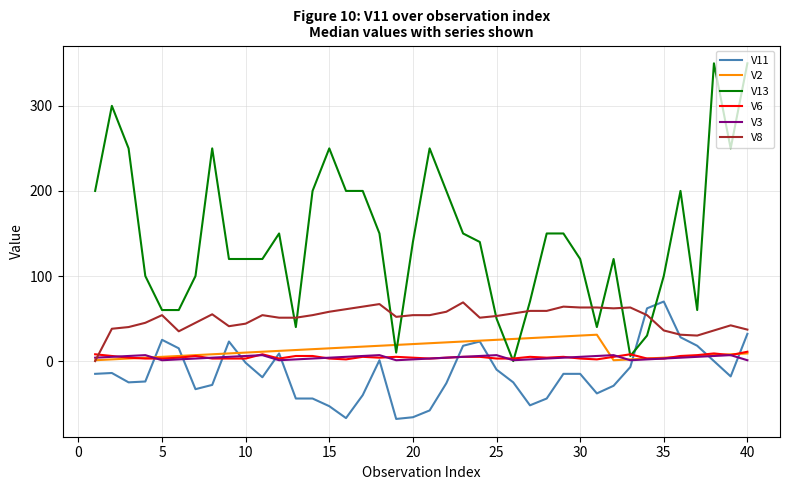

What is the difference between the second highest and minimum values in the V13 series?

350